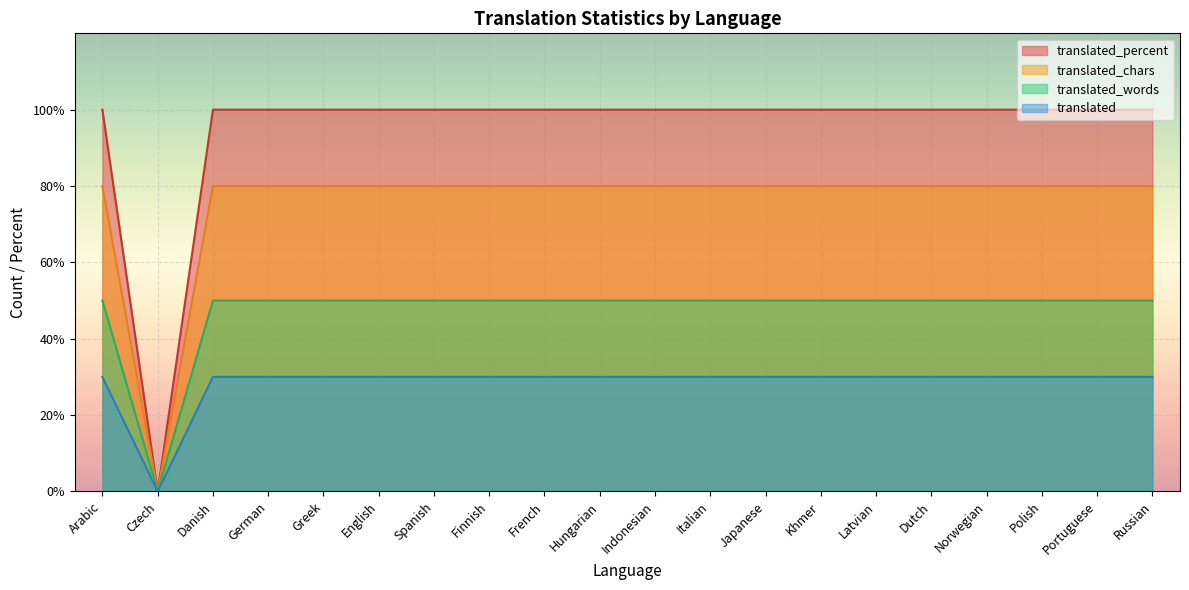

How many positive values does the translated series have?

19